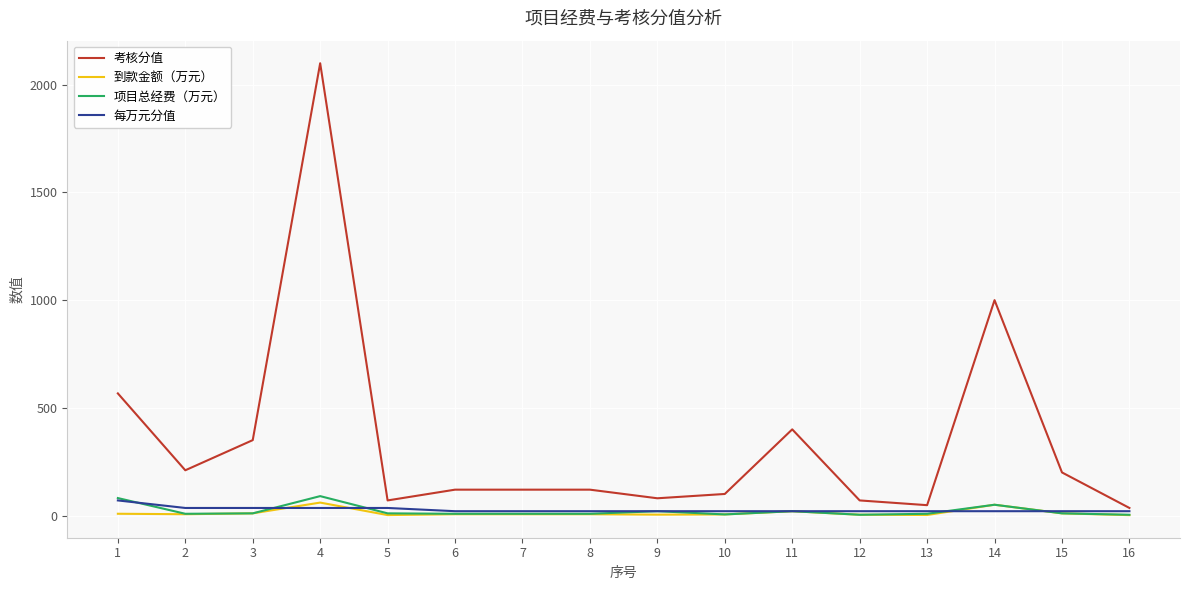

What is the maximum value shown in the chart?

2100.0